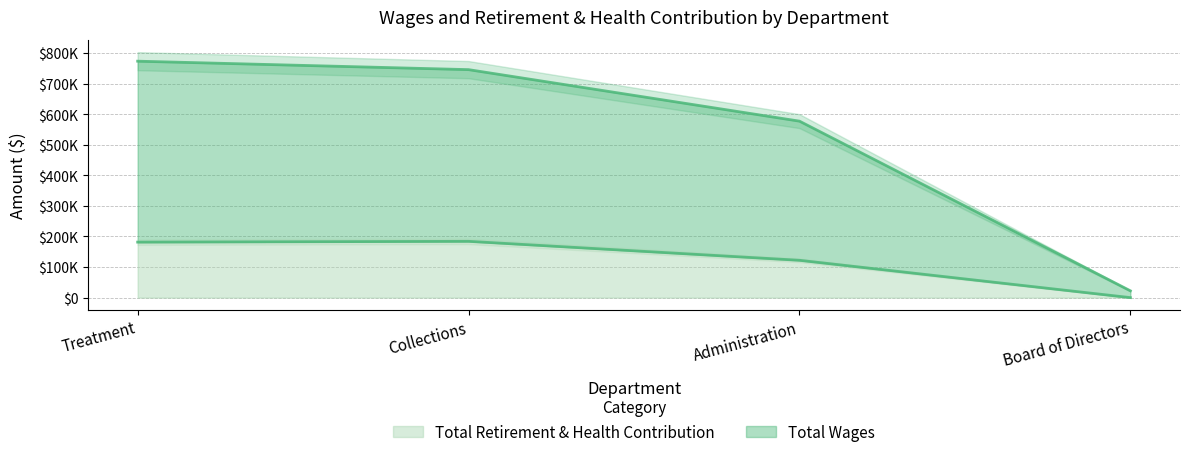

Which series has the largest total across all categories?

Total Wages